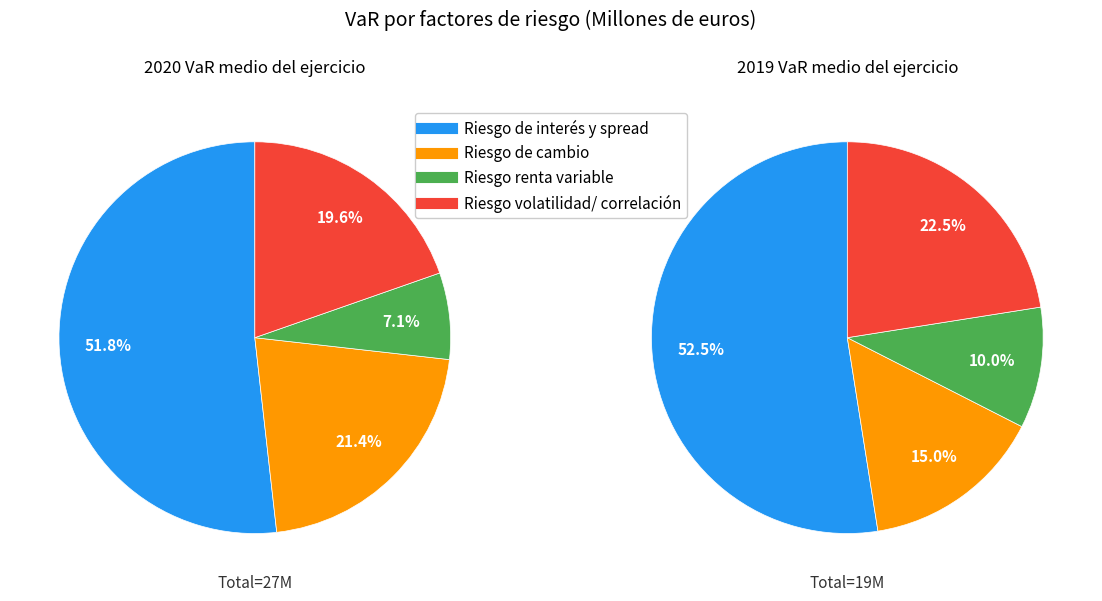

What percentage is the Riesgo de cambio slice, to the nearest percent?

15%